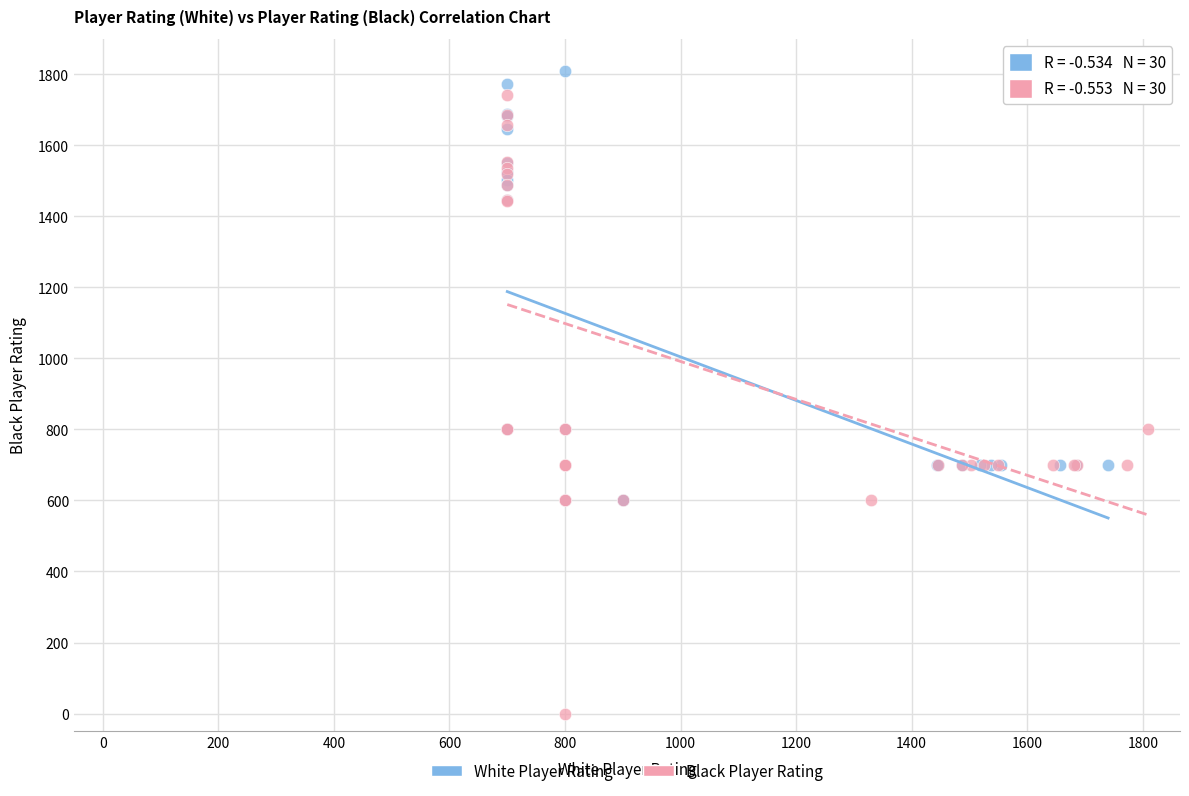

Which series reaches the minimum Y coordinate?

Black Player Rating